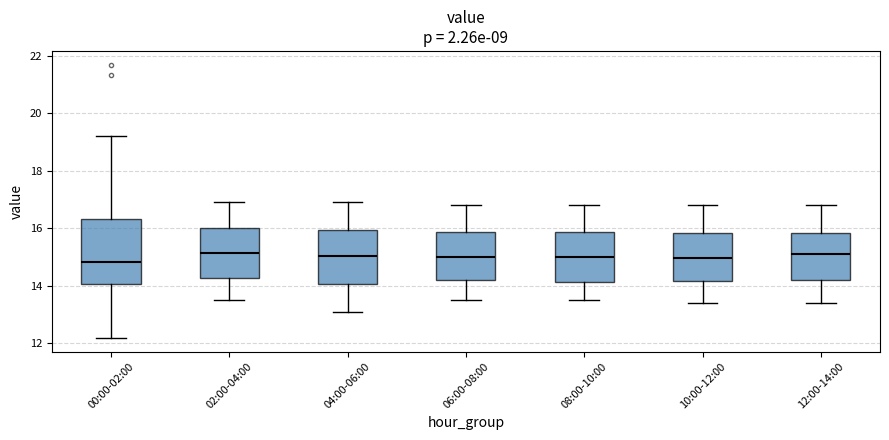

Where does the lower whisker of the box for 00:00-02:00 end on the y-axis? The values are not printed on the chart, so give them approximately, as read against the axis.

12.2